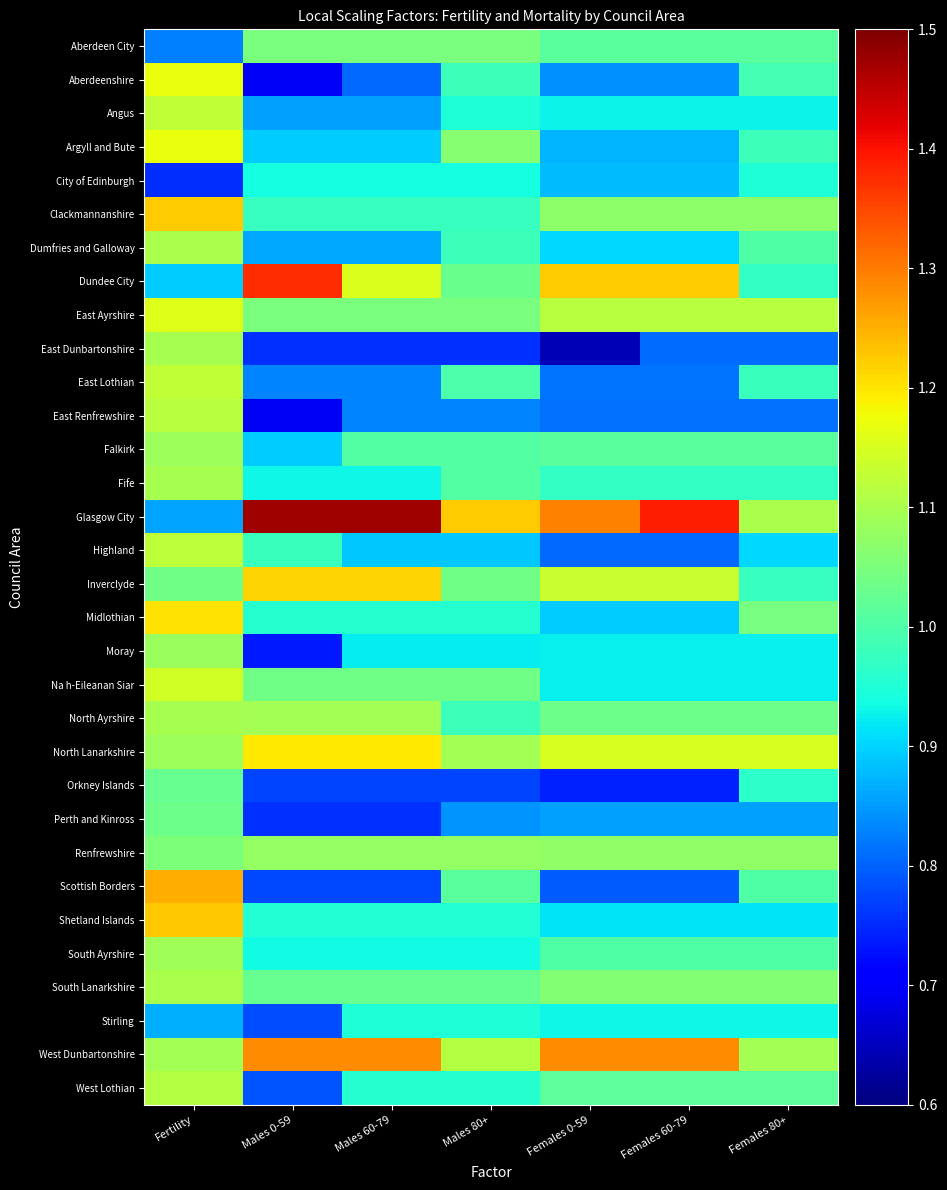

Reading left to right, extract all data points from this chart.

Aberdeen City: Fertility=0.8	Males 0-59=1.0	Males 60-79=1.0	Males 80+=1.0	Females 0-59=1.0	Females 60-79=1.0	Females 80+=1.0
Aberdeenshire: Fertility=1.2	Males 0-59=0.7	Males 60-79=0.8	Males 80+=1.0	Females 0-59=0.8	Females 60-79=0.8	Females 80+=1.0
Angus: Fertility=1.1	Males 0-59=0.9	Males 60-79=0.9	Males 80+=0.9	Females 0-59=0.9	Females 60-79=0.9	Females 80+=0.9
Argyll and Bute: Fertility=1.2	Males 0-59=0.9	Males 60-79=0.9	Males 80+=1.1	Females 0-59=0.9	Females 60-79=0.9	Females 80+=1.0
City of Edinburgh: Fertility=0.8	Males 0-59=0.9	Males 60-79=0.9	Males 80+=0.9	Females 0-59=0.9	Females 60-79=0.9	Females 80+=1.0
Clackmannanshire: Fertility=1.2	Males 0-59=1.0	Males 60-79=1.0	Males 80+=1.0	Females 0-59=1.1	Females 60-79=1.1	Females 80+=1.1
Dumfries and Galloway: Fertility=1.1	Males 0-59=0.9	Males 60-79=0.9	Males 80+=1.0	Females 0-59=0.9	Females 60-79=0.9	Females 80+=1.0
Dundee City: Fertility=0.9	Males 0-59=1.4	Males 60-79=1.2	Males 80+=1.0	Females 0-59=1.2	Females 60-79=1.2	Females 80+=1.0
East Ayrshire: Fertility=1.2	Males 0-59=1.0	Males 60-79=1.0	Males 80+=1.0	Females 0-59=1.1	Females 60-79=1.1	Females 80+=1.1
East Dunbartonshire: Fertility=1.1	Males 0-59=0.8	Males 60-79=0.8	Males 80+=0.8	Females 0-59=0.6	Females 60-79=0.8	Females 80+=0.8
East Lothian: Fertility=1.1	Males 0-59=0.8	Males 60-79=0.8	Males 80+=1.0	Females 0-59=0.8	Females 60-79=0.8	Females 80+=1.0
East Renfrewshire: Fertility=1.1	Males 0-59=0.7	Males 60-79=0.8	Males 80+=0.8	Females 0-59=0.8	Females 60-79=0.8	Females 80+=0.8
Falkirk: Fertility=1.1	Males 0-59=0.9	Males 60-79=1.0	Males 80+=1.0	Females 0-59=1.0	Females 60-79=1.0	Females 80+=1.0
Fife: Fertility=1.1	Males 0-59=0.9	Males 60-79=0.9	Males 80+=1.0	Females 0-59=1.0	Females 60-79=1.0	Females 80+=1.0
Glasgow City: Fertility=0.9	Males 0-59=1.5	Males 60-79=1.5	Males 80+=1.2	Females 0-59=1.3	Females 60-79=1.4	Females 80+=1.1
Highland: Fertility=1.1	Males 0-59=1.0	Males 60-79=0.9	Males 80+=0.9	Females 0-59=0.8	Females 60-79=0.8	Females 80+=0.9
Inverclyde: Fertility=1.0	Males 0-59=1.2	Males 60-79=1.2	Males 80+=1.0	Females 0-59=1.1	Females 60-79=1.1	Females 80+=1.0
Midlothian: Fertility=1.2	Males 0-59=1.0	Males 60-79=1.0	Males 80+=1.0	Females 0-59=0.9	Females 60-79=0.9	Females 80+=1.0
Moray: Fertility=1.1	Males 0-59=0.7	Males 60-79=0.9	Males 80+=0.9	Females 0-59=0.9	Females 60-79=0.9	Females 80+=0.9
Na h-Eileanan Siar: Fertility=1.1	Males 0-59=1.0	Males 60-79=1.0	Males 80+=1.0	Females 0-59=0.9	Females 60-79=0.9	Females 80+=0.9
North Ayrshire: Fertility=1.1	Males 0-59=1.1	Males 60-79=1.1	Males 80+=1.0	Females 0-59=1.0	Females 60-79=1.0	Females 80+=1.0
North Lanarkshire: Fertility=1.1	Males 0-59=1.2	Males 60-79=1.2	Males 80+=1.1	Females 0-59=1.2	Females 60-79=1.2	Females 80+=1.2
Orkney Islands: Fertility=1.0	Males 0-59=0.8	Males 60-79=0.8	Males 80+=0.8	Females 0-59=0.7	Females 60-79=0.7	Females 80+=1.0
Perth and Kinross: Fertility=1.0	Males 0-59=0.8	Males 60-79=0.8	Males 80+=0.8	Females 0-59=0.9	Females 60-79=0.9	Females 80+=0.9
Renfrewshire: Fertility=1.1	Males 0-59=1.1	Males 60-79=1.1	Males 80+=1.1	Females 0-59=1.1	Females 60-79=1.1	Females 80+=1.1
Scottish Borders: Fertility=1.3	Males 0-59=0.8	Males 60-79=0.8	Males 80+=1.0	Females 0-59=0.8	Females 60-79=0.8	Females 80+=1.0
Shetland Islands: Fertility=1.2	Males 0-59=1.0	Males 60-79=1.0	Males 80+=1.0	Females 0-59=0.9	Females 60-79=0.9	Females 80+=0.9
South Ayrshire: Fertility=1.1	Males 0-59=0.9	Males 60-79=0.9	Males 80+=0.9	Females 0-59=1.0	Females 60-79=1.0	Females 80+=1.0
South Lanarkshire: Fertility=1.1	Males 0-59=1.0	Males 60-79=1.0	Males 80+=1.0	Females 0-59=1.1	Females 60-79=1.1	Females 80+=1.1
Stirling: Fertility=0.9	Males 0-59=0.8	Males 60-79=1.0	Males 80+=1.0	Females 0-59=0.9	Females 60-79=0.9	Females 80+=0.9
West Dunbartonshire: Fertility=1.1	Males 0-59=1.3	Males 60-79=1.3	Males 80+=1.1	Females 0-59=1.3	Females 60-79=1.3	Females 80+=1.1
West Lothian: Fertility=1.1	Males 0-59=0.8	Males 60-79=1.0	Males 80+=1.0	Females 0-59=1.0	Females 60-79=1.0	Females 80+=1.0